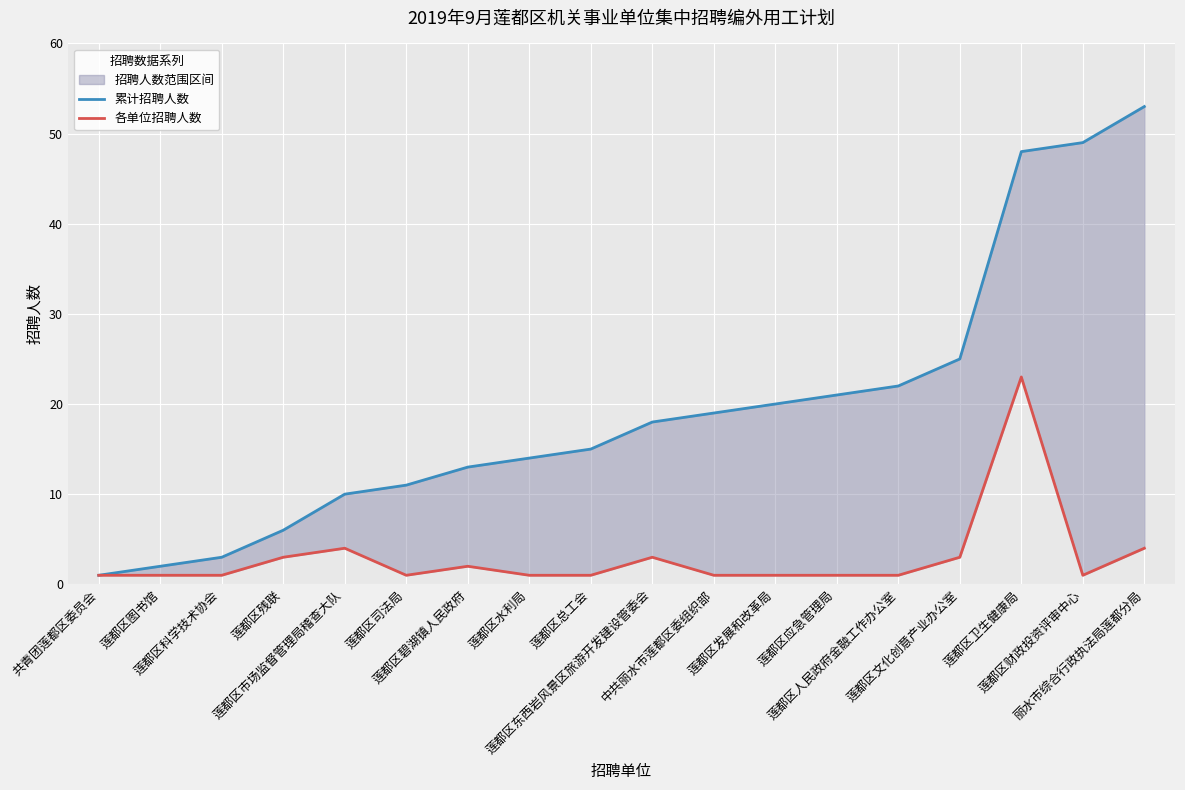

Rank the series by their average value, from highest to lowest.

累计招聘人数, 各单位招聘人数